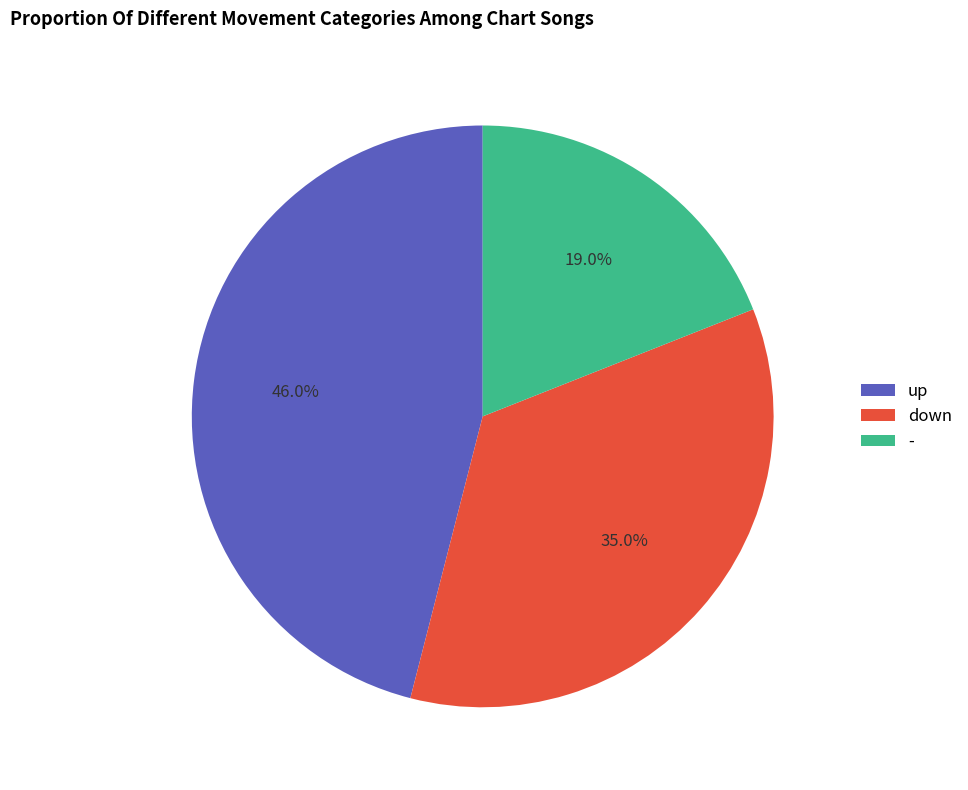

What percentage is the down slice, to the nearest percent?

35%